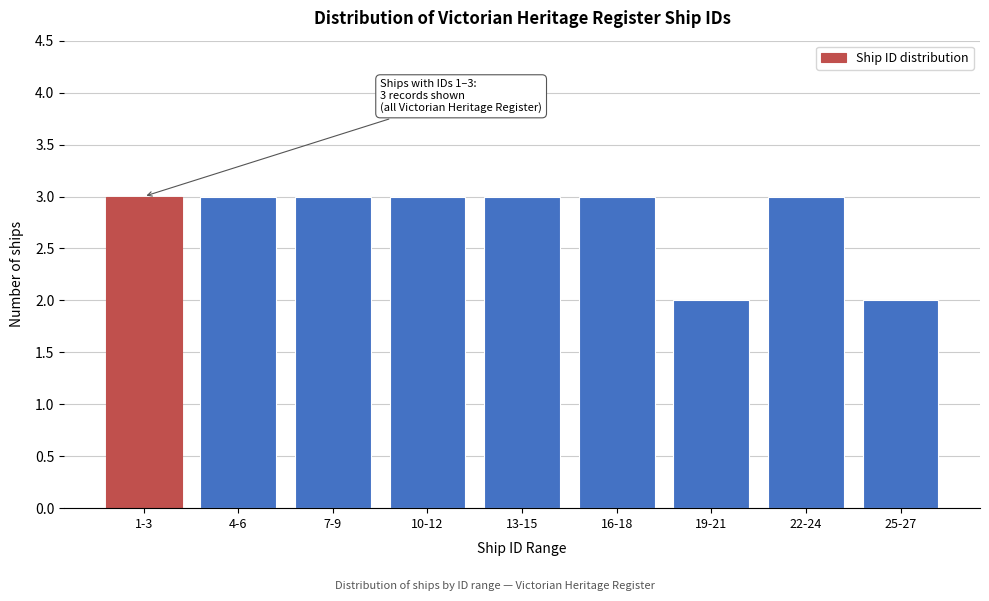

Reading left to right, transcribe all the data shown in this chart.

1-3=3	4-6=3	7-9=3	10-12=3	13-15=3	16-18=3	19-21=2	22-24=3	25-27=2